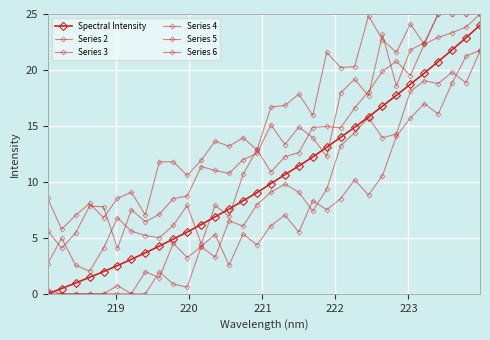

How many intersections are there between Series 6 and Spectral Intensity?

4